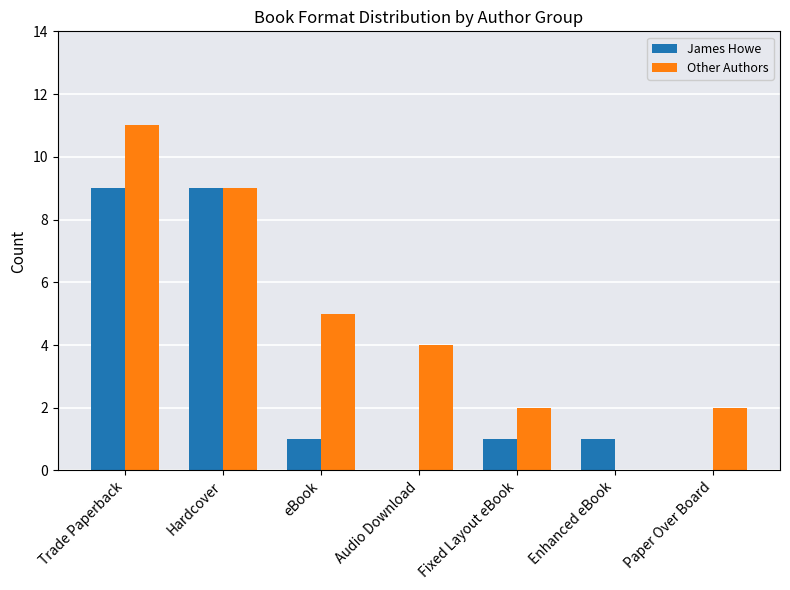

Are the bars horizontal?

No